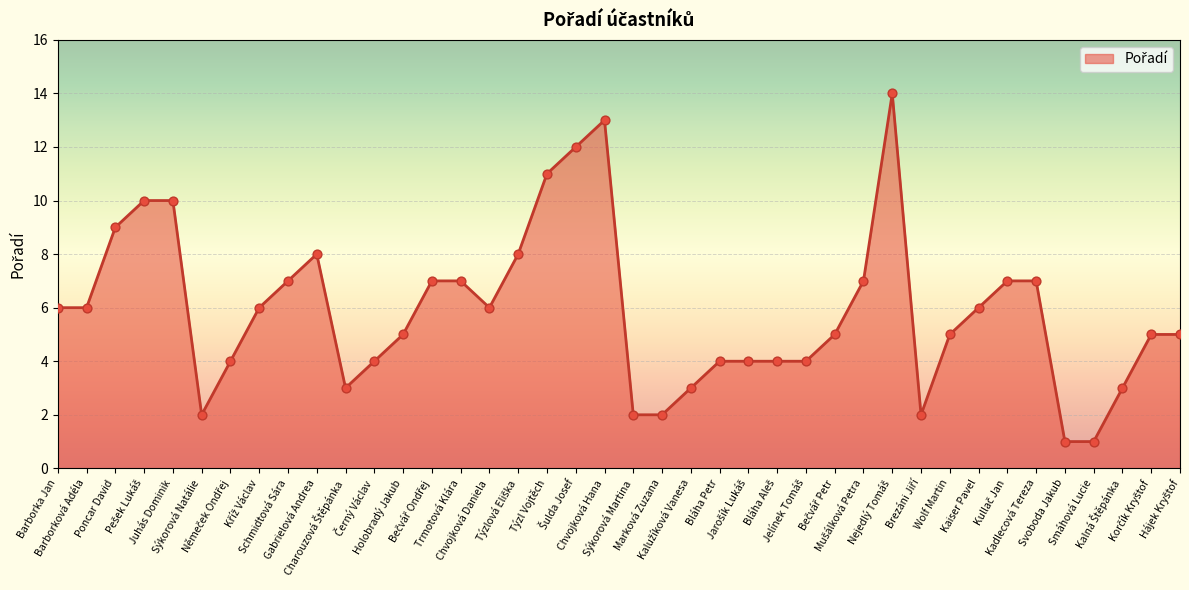

What is the difference between the maximum and minimum values?

13